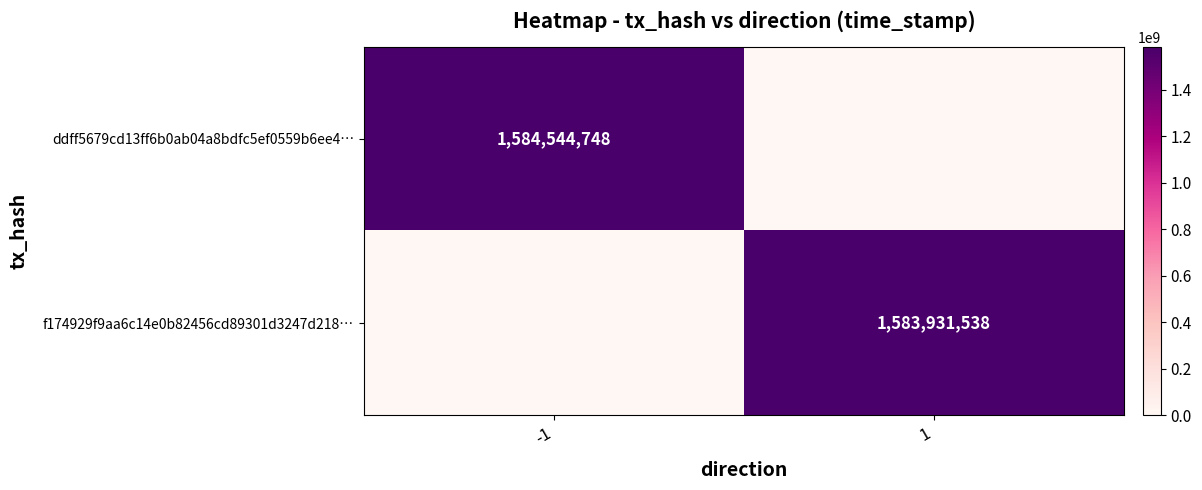

The f174929f9aa6c14e0b82456cd89301d3247d218… series shows 1583931538 at 1. True or false?

True